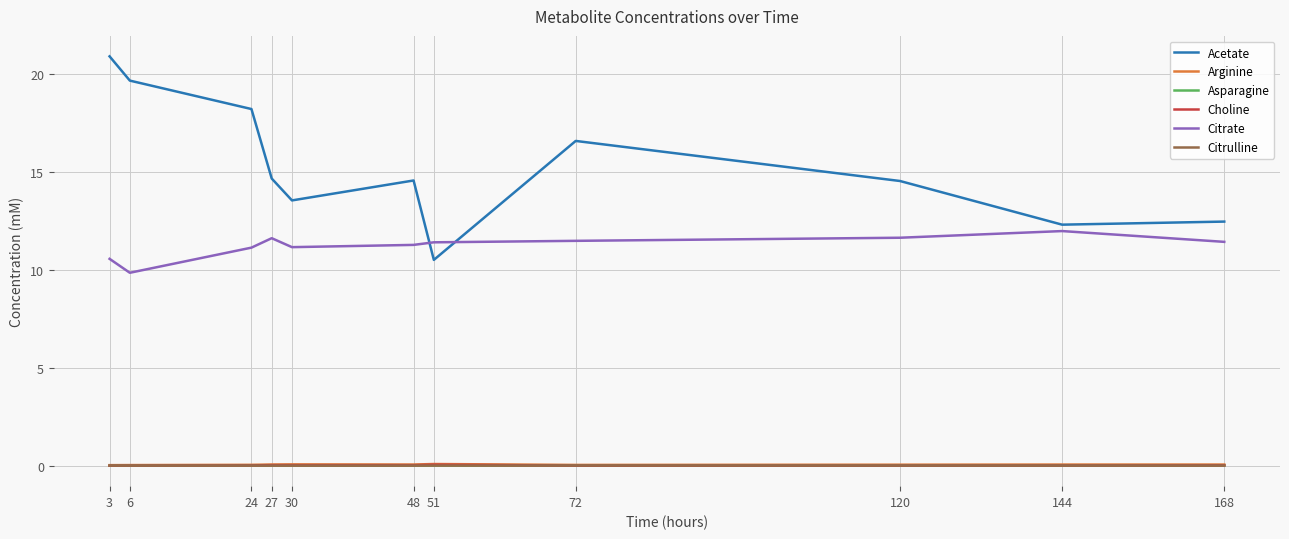

True or false: Citrulline and Citrate intersect in this chart.

False